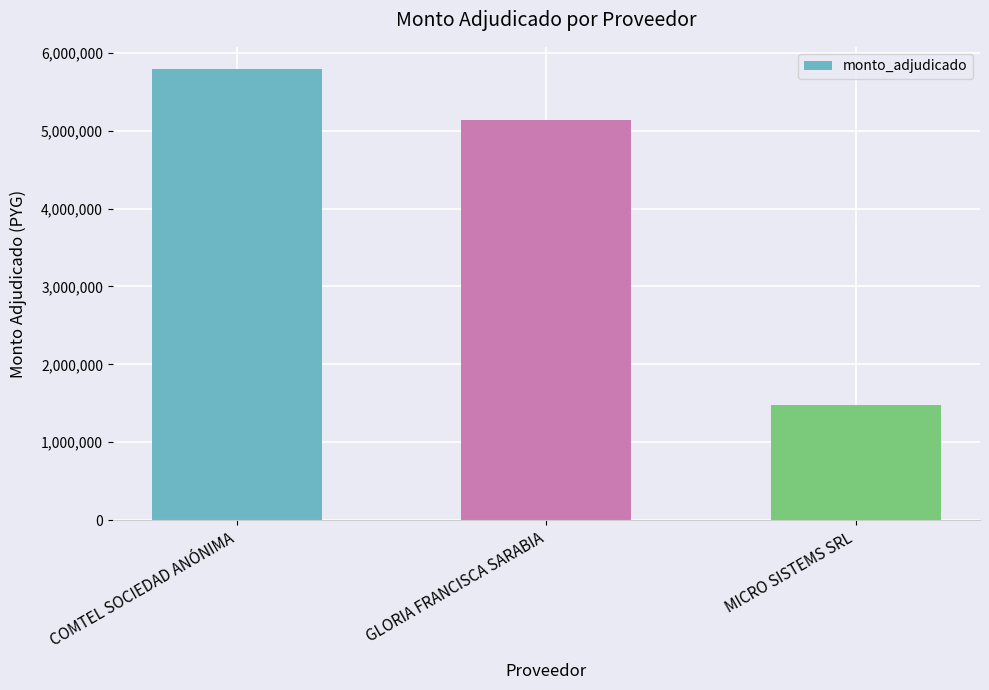

List the labels in order of value, largest first.

COMTEL SOCIEDAD ANÓNIMA, GLORIA FRANCISCA SARABIA, MICRO SISTEMS SRL